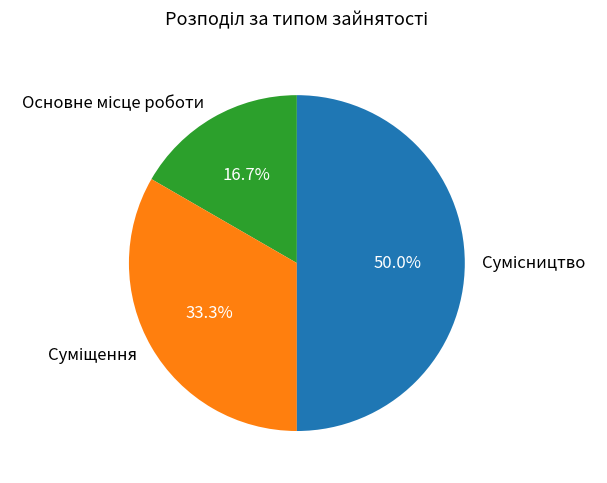

Is it true that Суміщення is 33% of the pie?

True